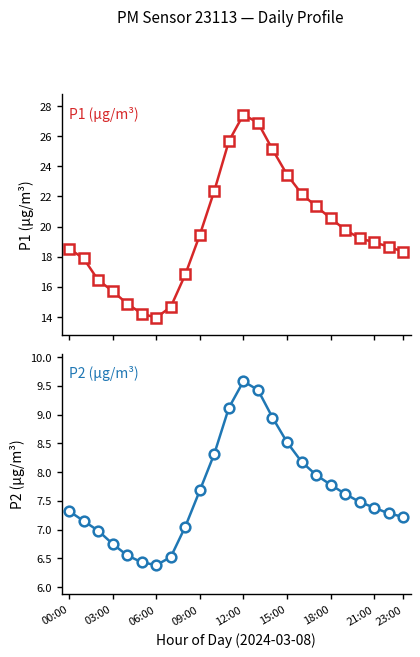

What is the label of the 13th point from the right?

11